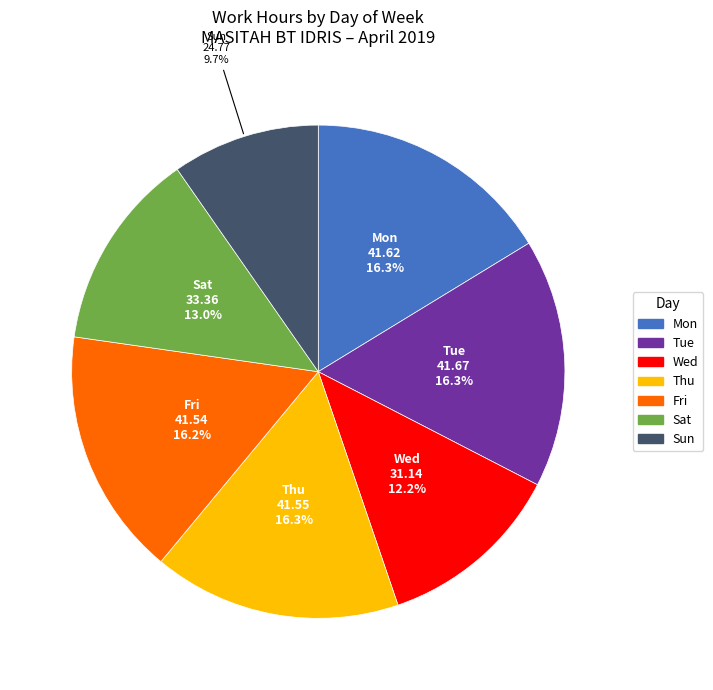

Which has a higher value, Sat or Sun?

Sat